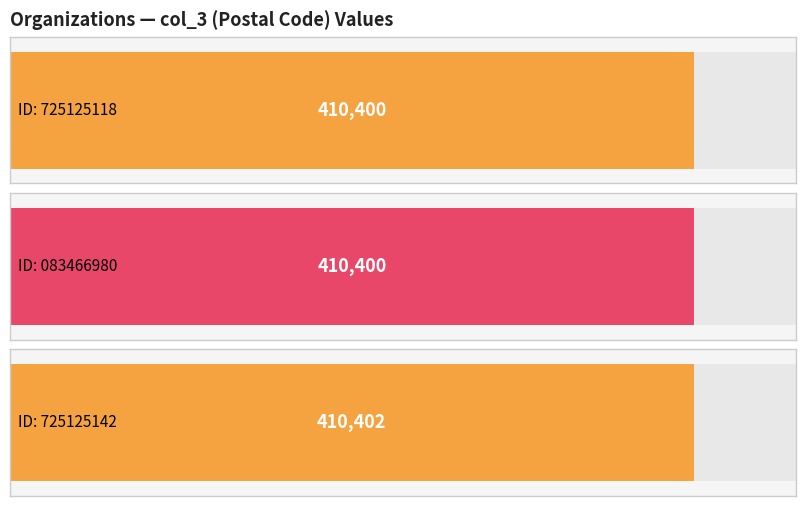

Read the value at 725125118.

410400